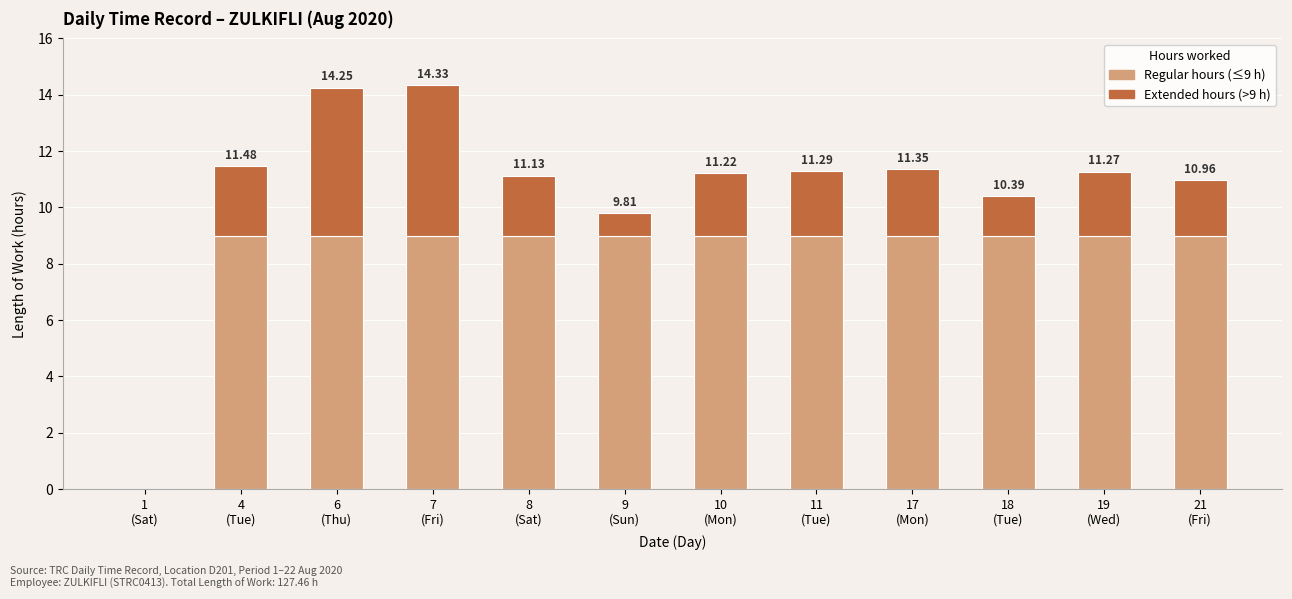

How many data points does each series have?

12